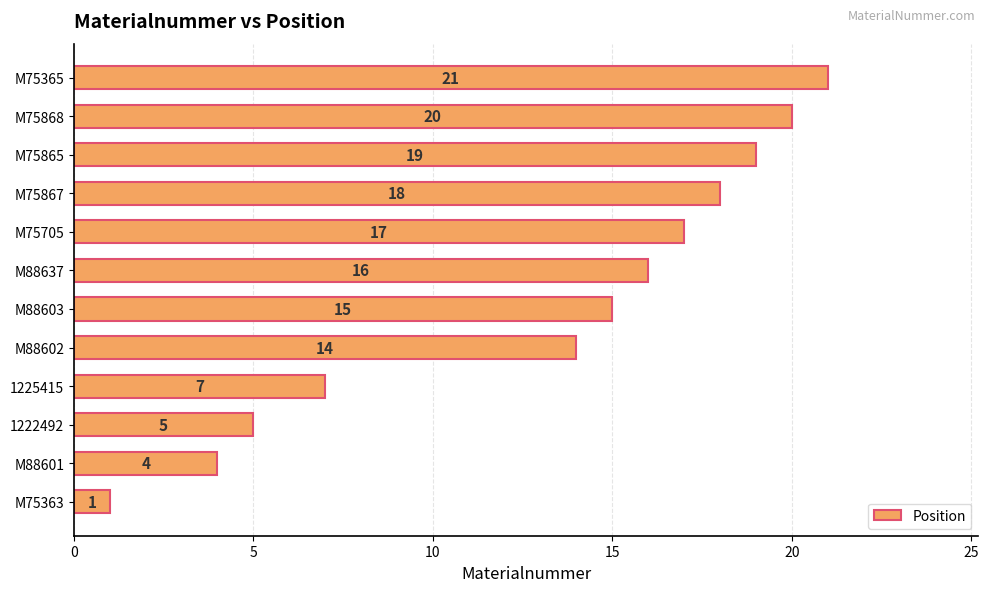

What is the difference between the second highest and second lowest values?

16